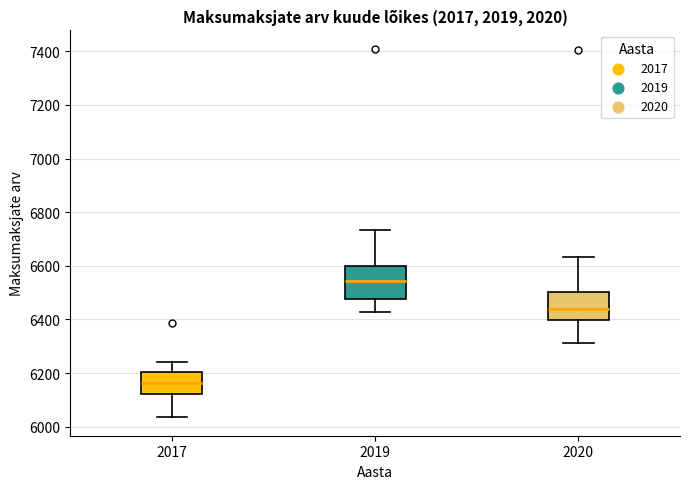

Which box is the tallest, from its lower edge to its upper edge?

2019